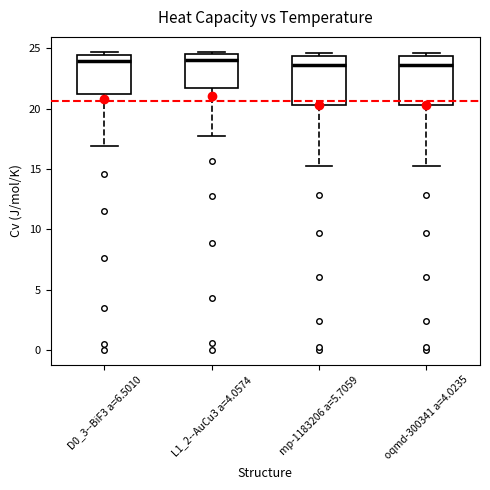

Reading left to right, transcribe this box plot: for each box, give where its median line is, the range the box spans, and where its two whiskers end, as read against the y-axis. The values are not printed on the chart, so give them approximately, as read against the axis.

D0_3--BiF3 a=6.5010: median 24.0, box 21.0 to 24.5, whiskers 17.0 to 24.5 (just above the box's upper edge)
L1_2--AuCu3 a=4.0574: median 24.0, box 21.5 to 24.5, whiskers 18.0 to 24.5 (just above the box's upper edge)
mp-1183206 a=5.7059: median 23.5, box 20.5 to 24.5, whiskers 15.5 to 24.5 (just above the box's upper edge)
oqmd-300341 a=4.0235: median 23.5, box 20.5 to 24.5, whiskers 15.5 to 24.5 (just above the box's upper edge)